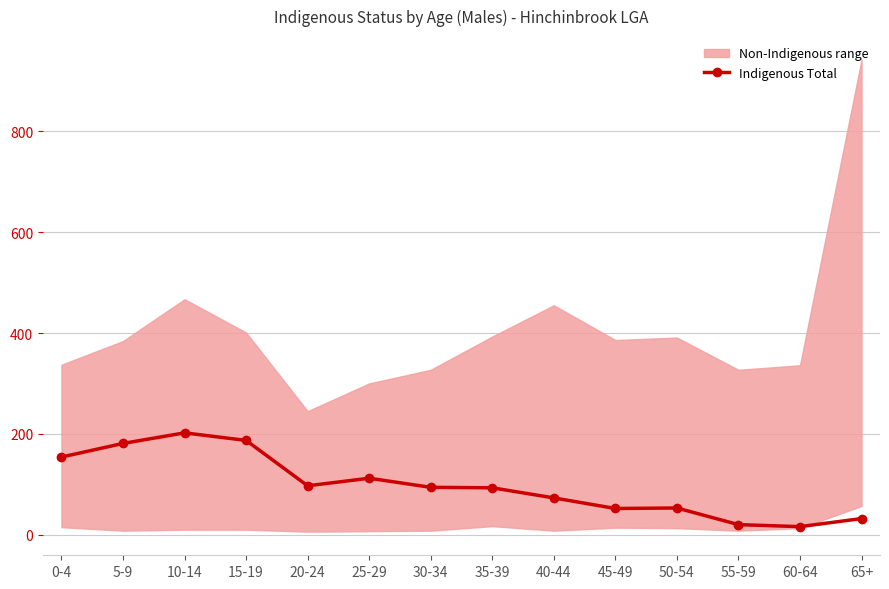

What is the difference between the values at 25-29 and 20-24?

15